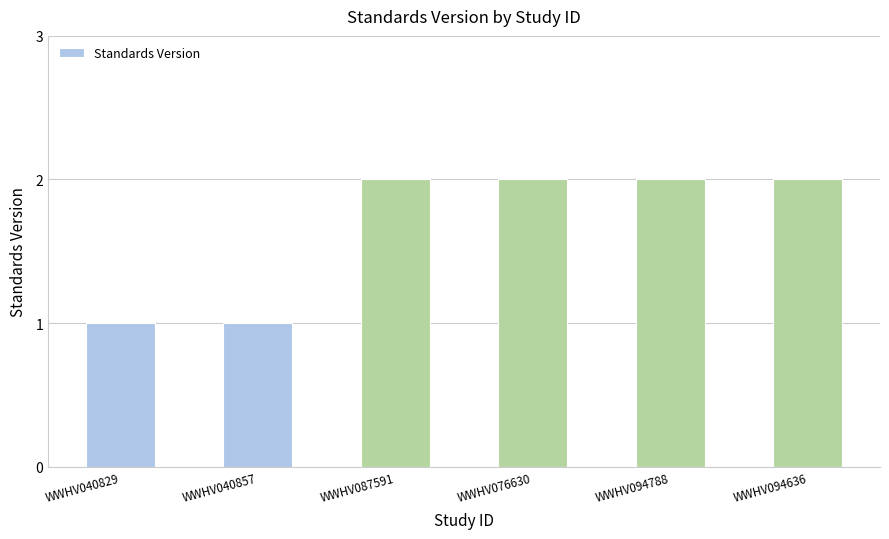

What is the ratio of the value at WWHV076630 to the value at WWHV094636?

1.0